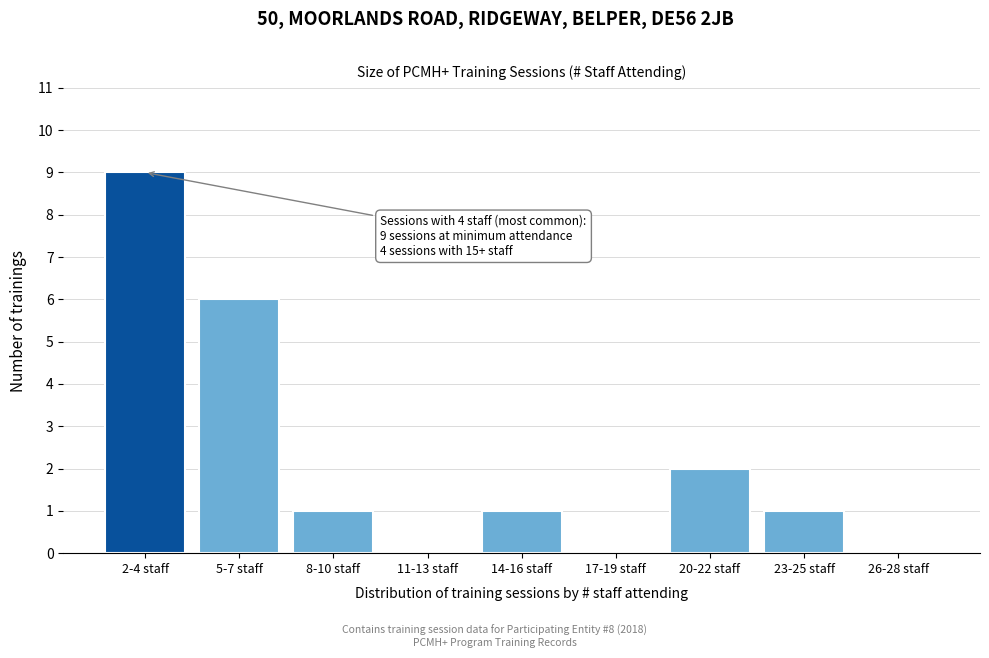

Reading left to right, extract all data points from this chart.

2-4 staff=9	5-7 staff=6	8-10 staff=1	11-13 staff=0	14-16 staff=1	17-19 staff=0	20-22 staff=2	23-25 staff=1	26-28 staff=0